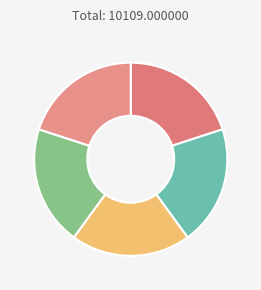

How many segments does this pie chart have?

5